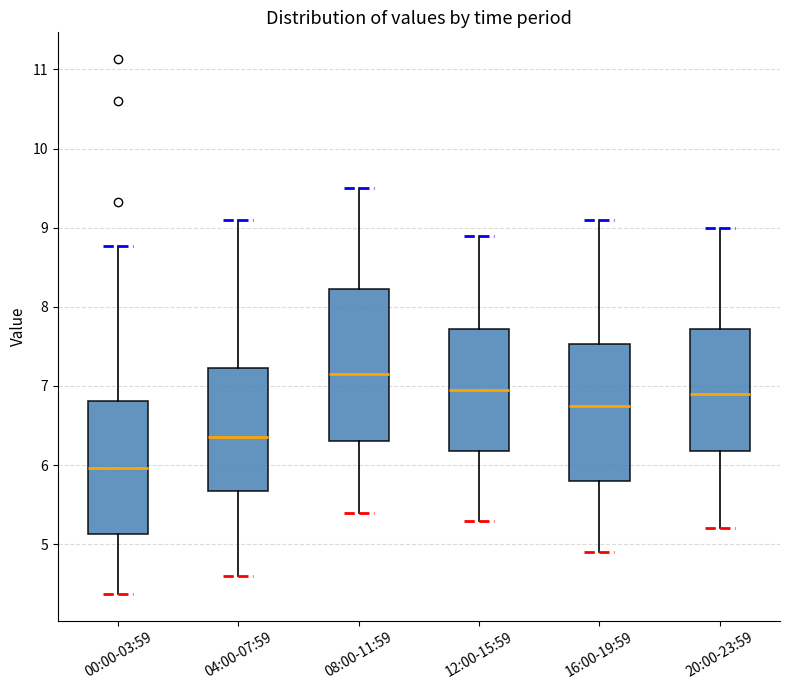

Which box has the lowest median line?

00:00-03:59